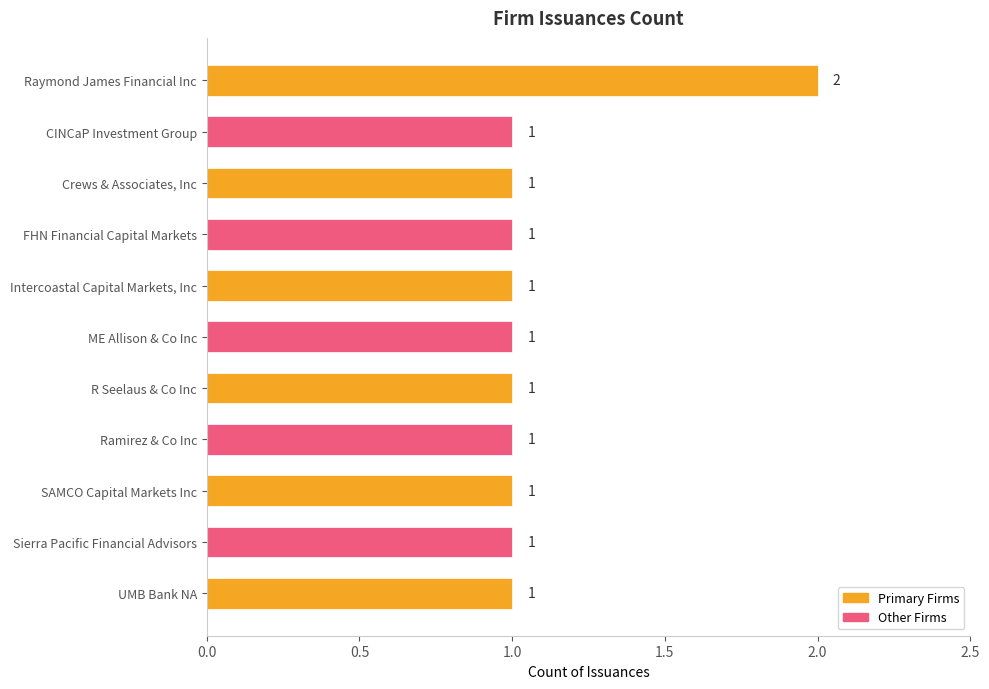

What is the ratio of the value at FHN Financial Capital Markets to the value at Intercoastal Capital Markets, Inc?

1.0